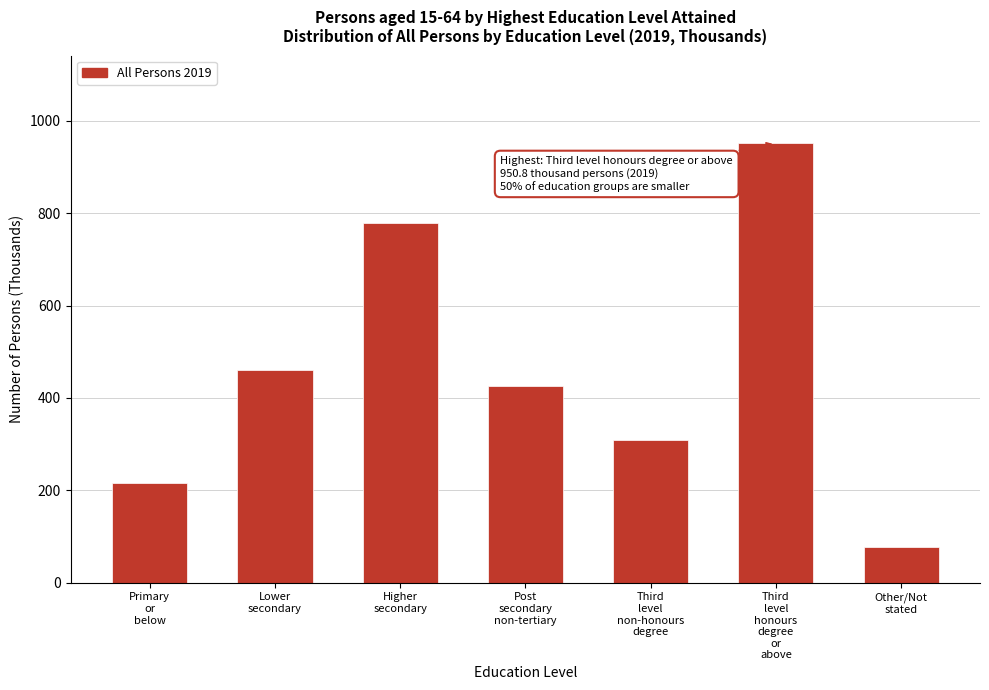

Reading left to right, what are all the values shown in this chart?

215.1	460.8	777.7	426.8	307.9	950.8	77.2